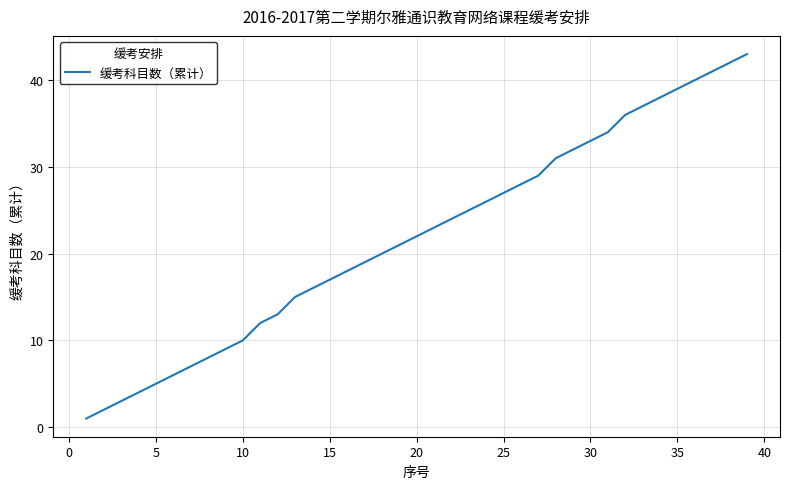

What is the greatest value displayed?

43